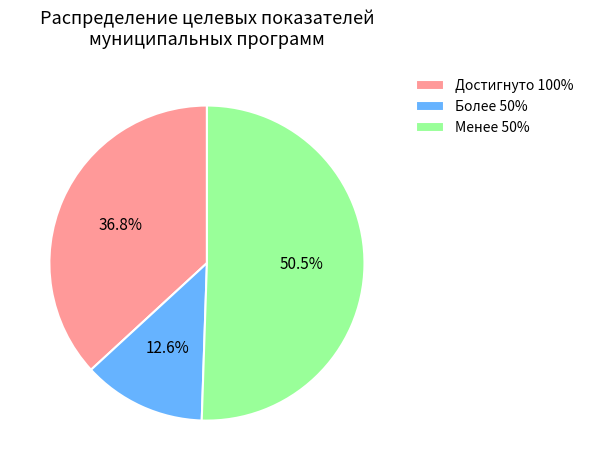

Does any single category account for the majority?

Yes